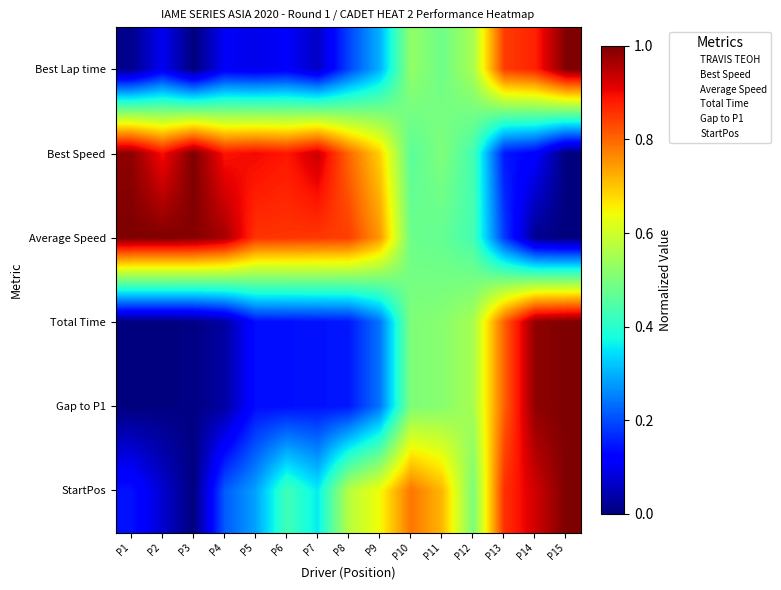

At which category does the chart reach its minimum across all series?

P3